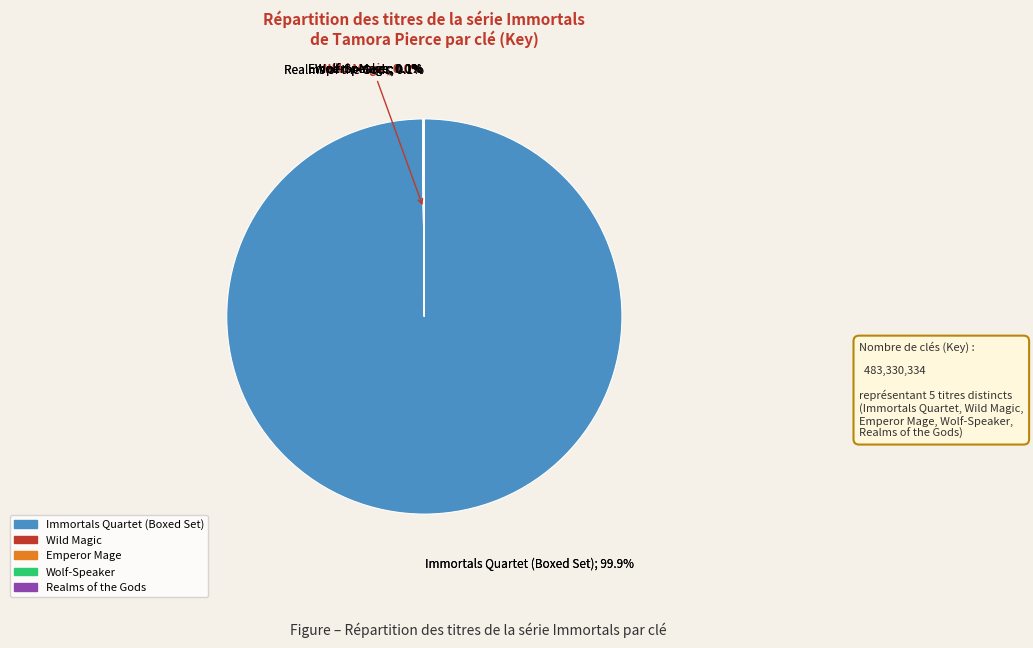

Between Wolf-Speaker and Immortals Quartet (Boxed Set), which is larger?

Immortals Quartet (Boxed Set)